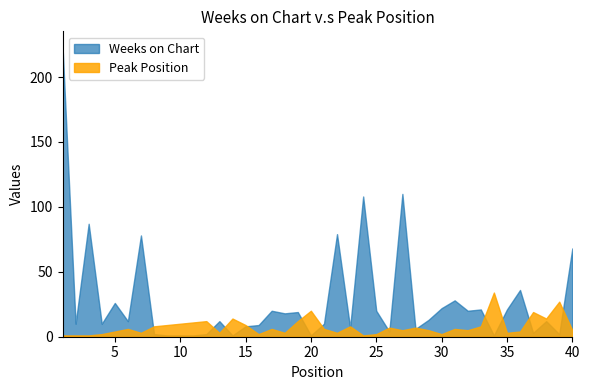

Does the chart display data point markers on the line(s)?

No